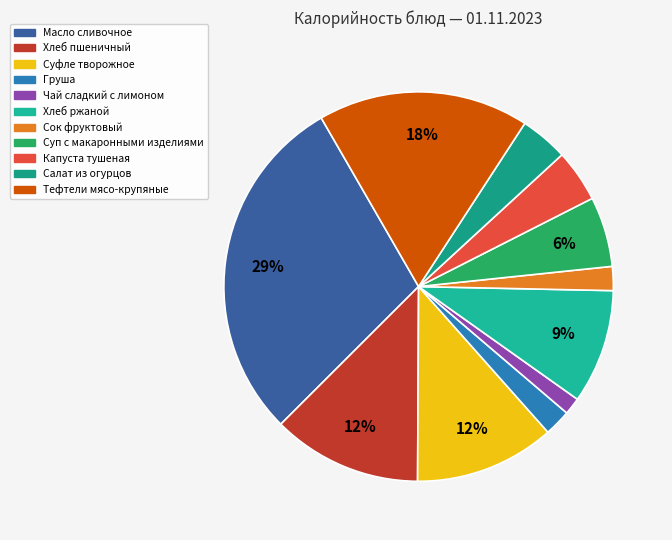

How many slices are in this pie chart?

11